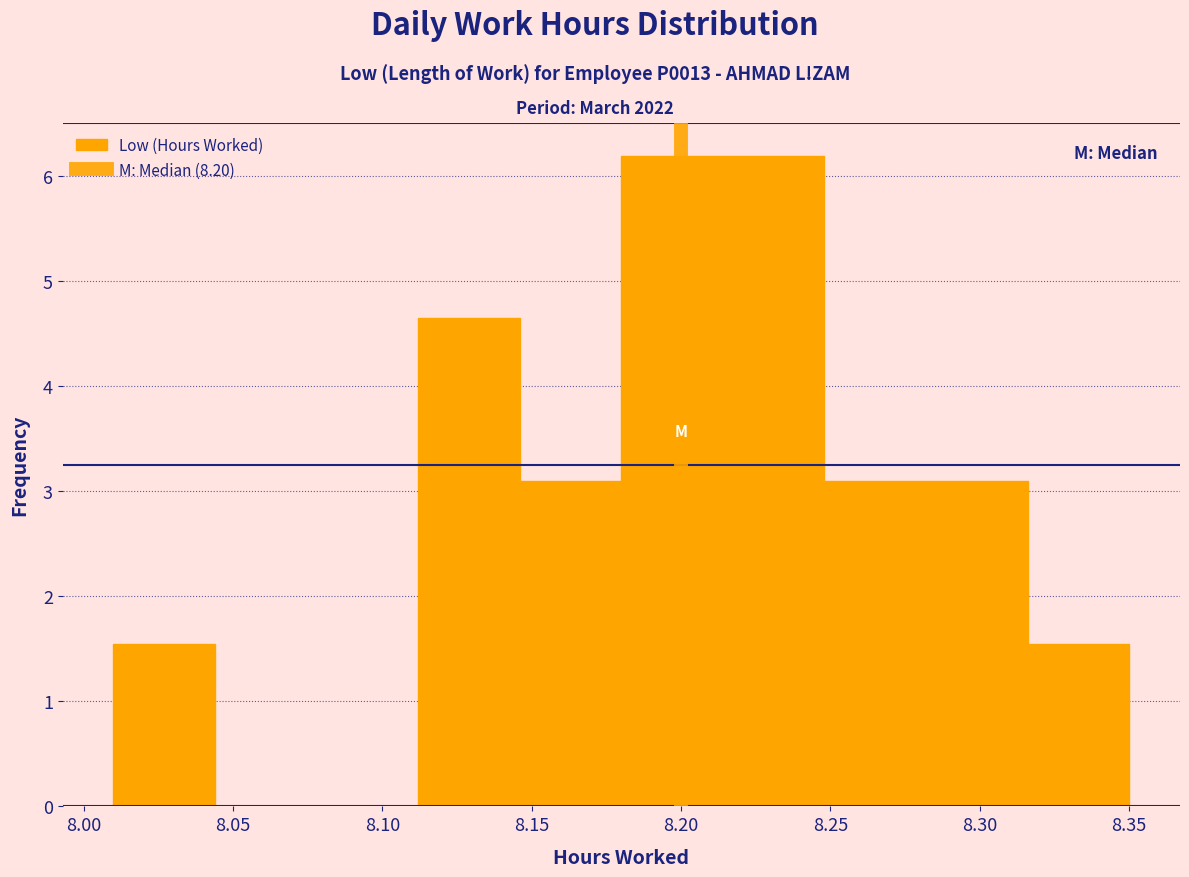

What is the height of the bar covering 8.214 to 8.248 on the x-axis? Neither the bar edges nor the heights are printed on the chart, so give them approximately, as read against the axes.

6.2